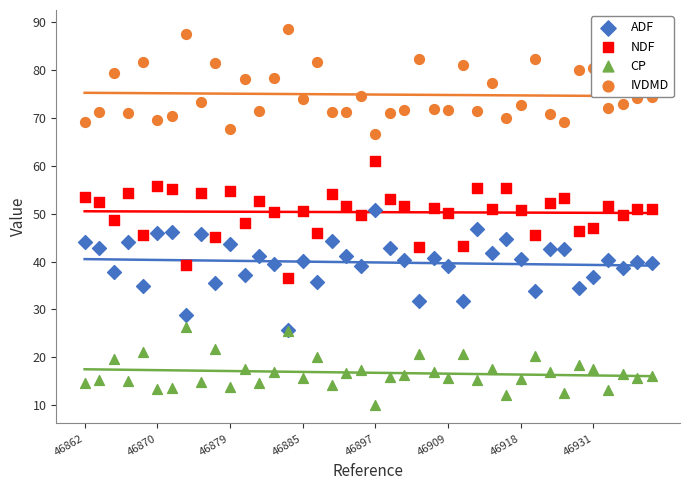

What is the total value across all series at 46879?

185.6